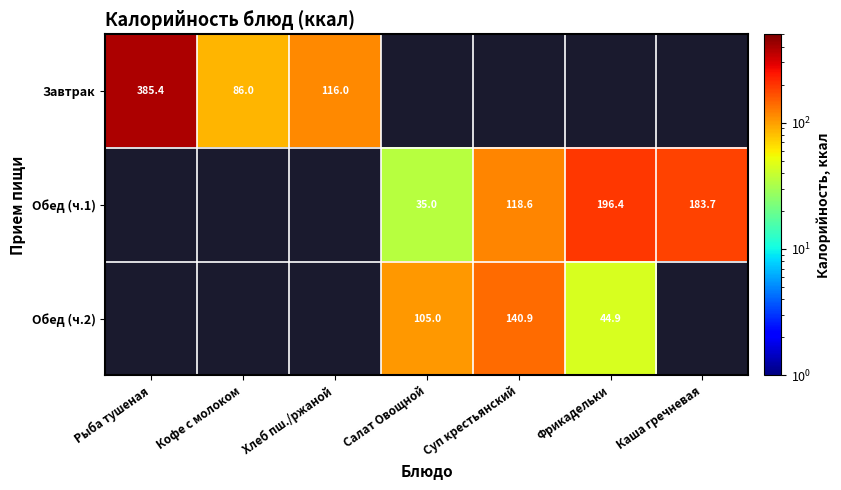

Which has a higher value, Фрикадельки or Каша гречневая?

Каша гречневая